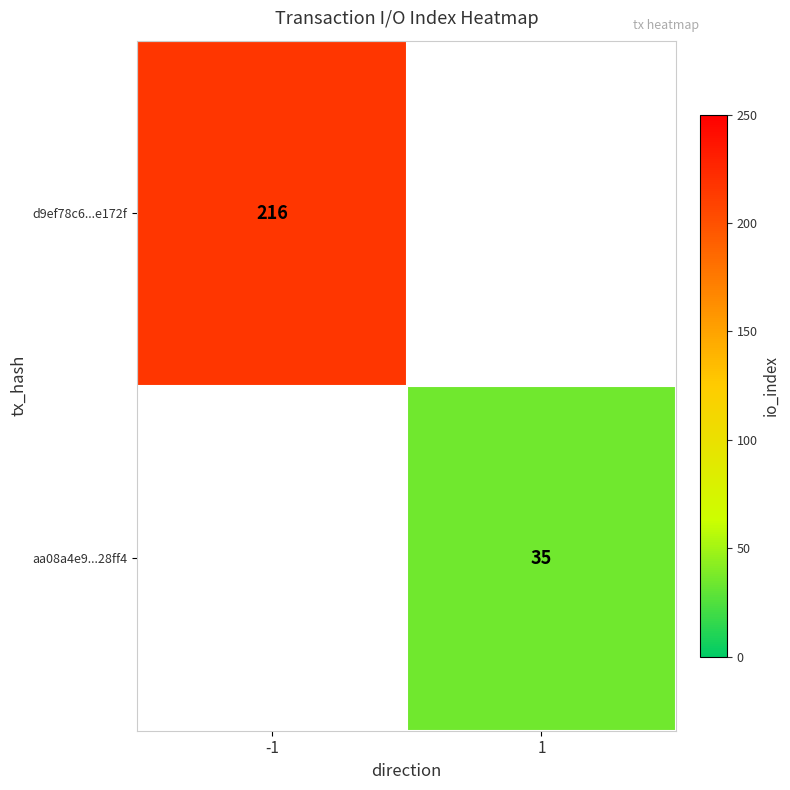

What is the minimum value shown in the chart?

35.0